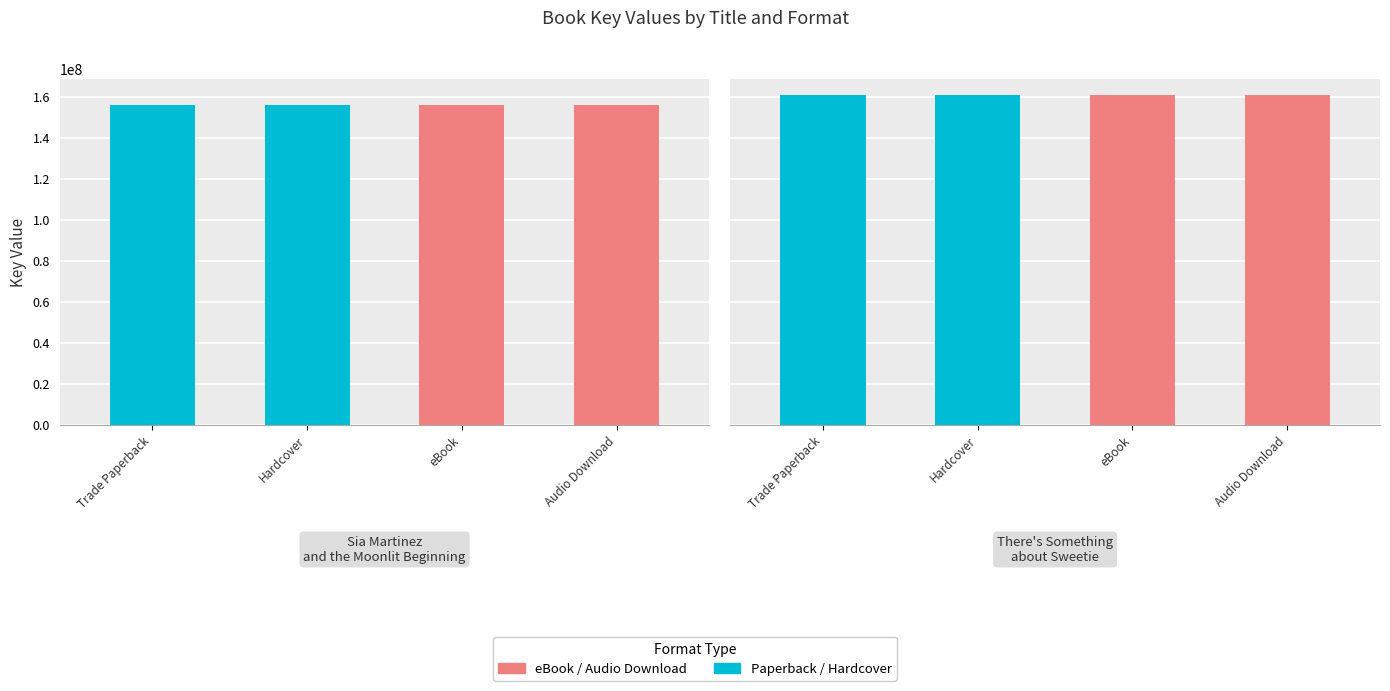

The value of Sweetie at 2 is 160718836. True or false?

True